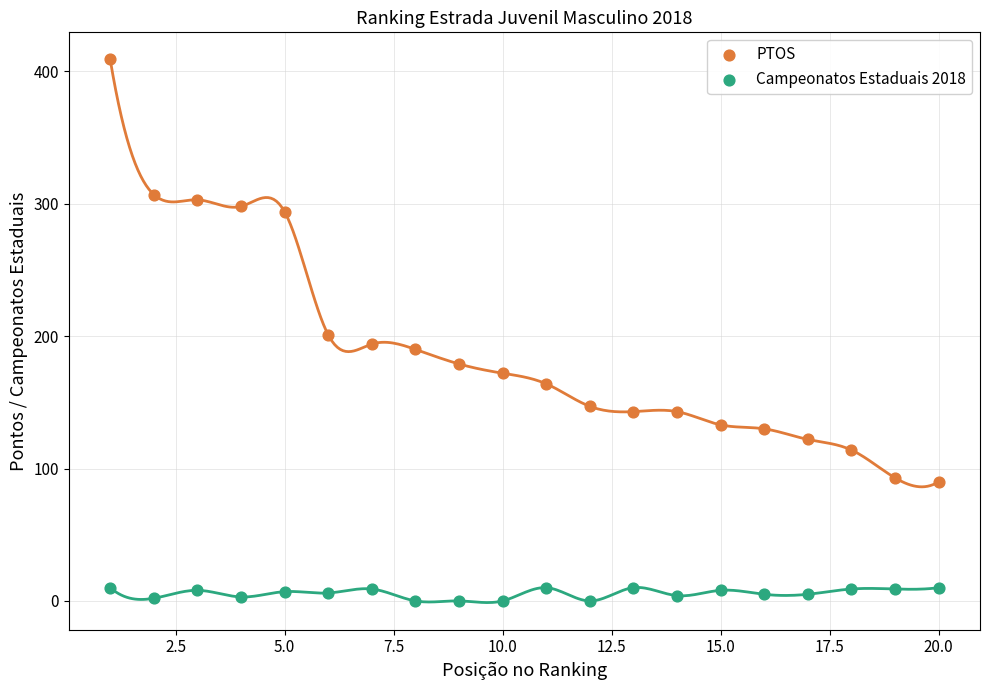

Which series reaches the minimum Y coordinate?

Campeonatos Estaduais 2018